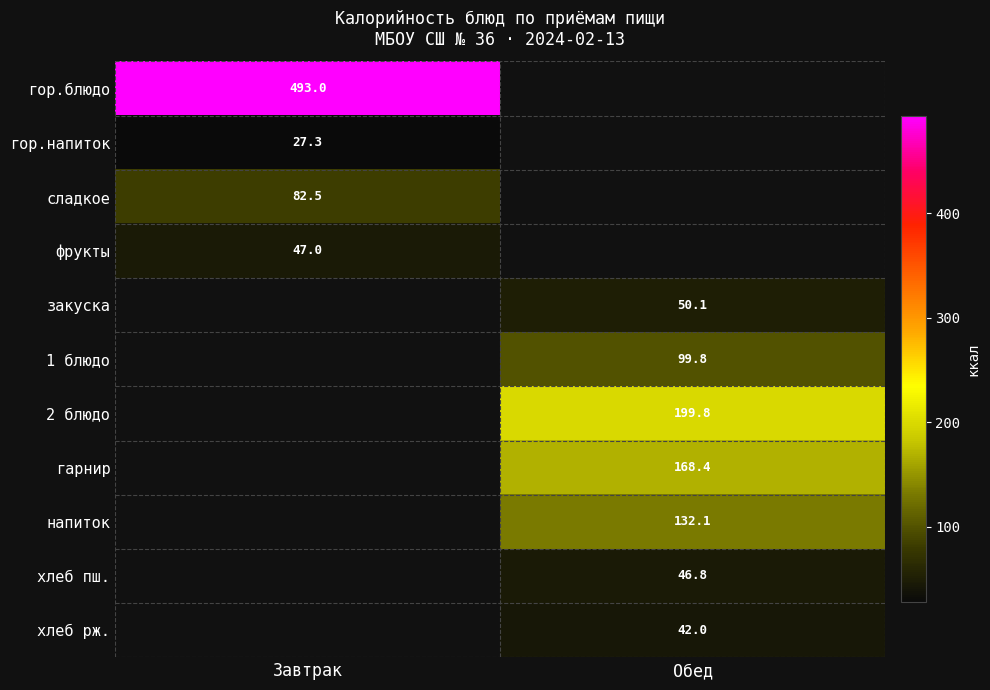

True or false: закуска has a value of 71.8 at Обед.

False